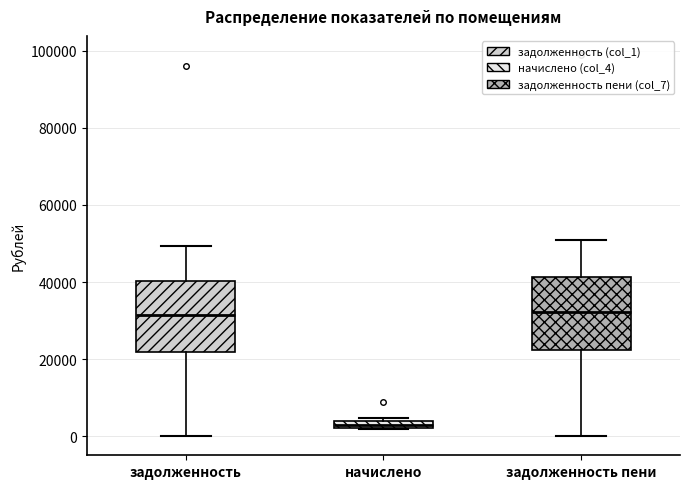

Where is the upper edge of the box for задолженность on the y-axis? The values are not printed on the chart, so give them approximately, as read against the axis.

40000